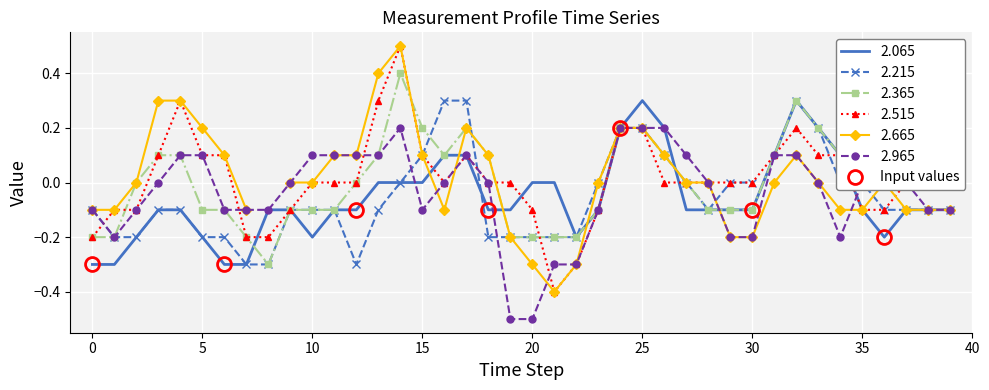

The value of 2.365 at 30 is -0.1. True or false?

True